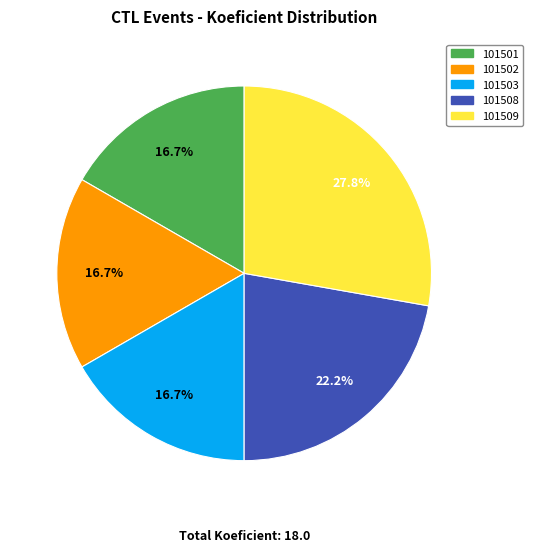

What is the largest slice in the pie chart?

101509